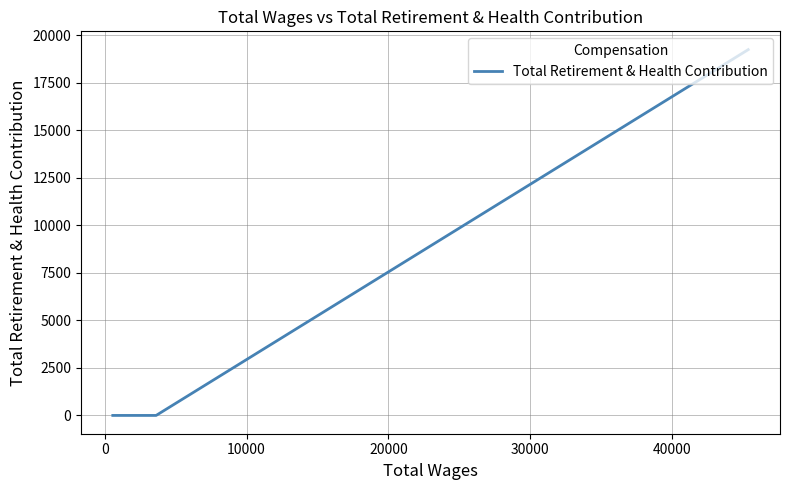

How many series are shown in this chart?

1